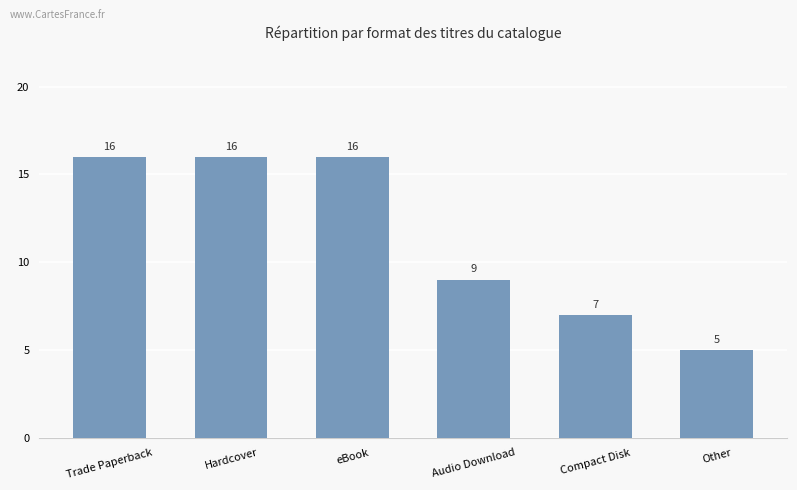

Reading left to right, what are all the values shown in this chart?

16	16	16	9	7	5